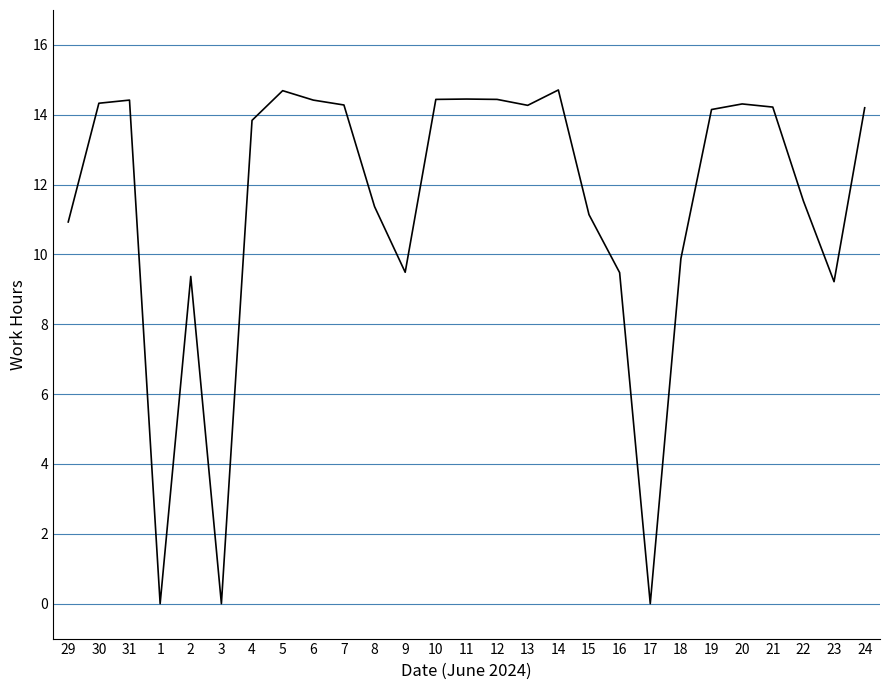

At which label is the value closest to 7?

23